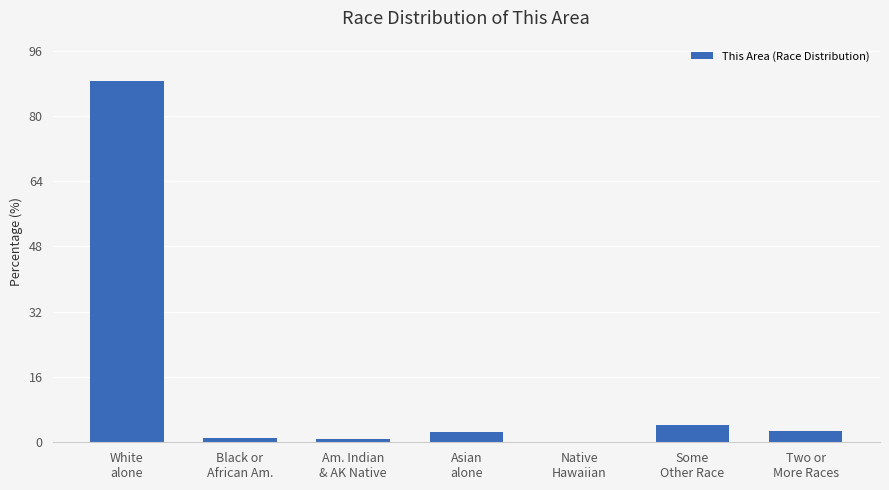

Are the bars horizontal?

No